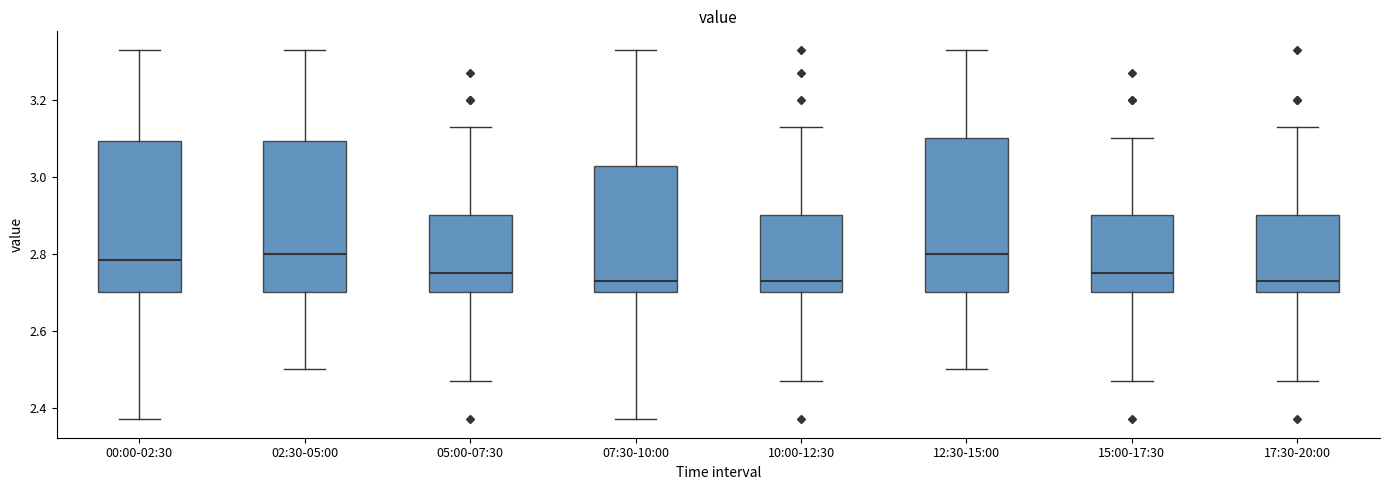

Where does the median line of the box for 05:00-07:30 sit on the y-axis? The values are not printed on the chart, so give them approximately, as read against the axis.

2.76